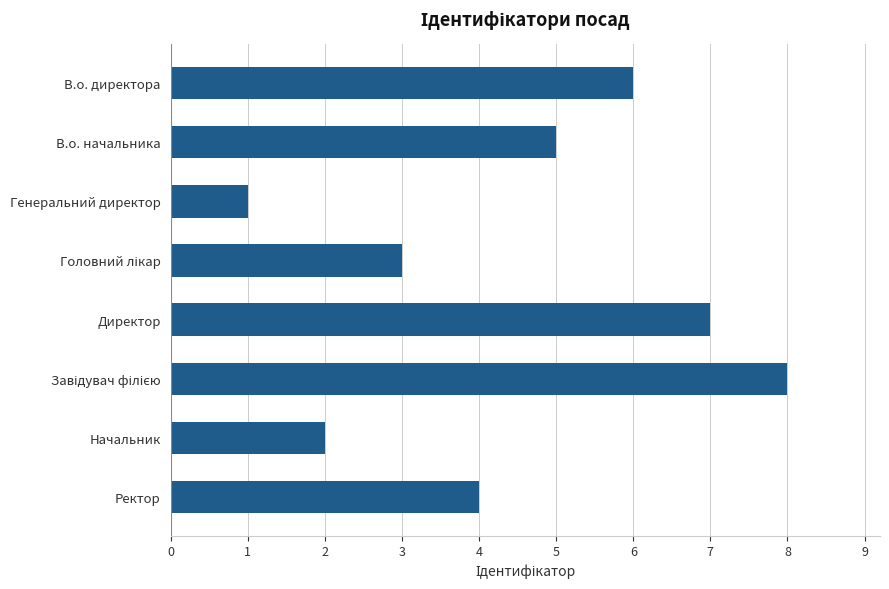

True or false: the data shows 7 at Директор.

True